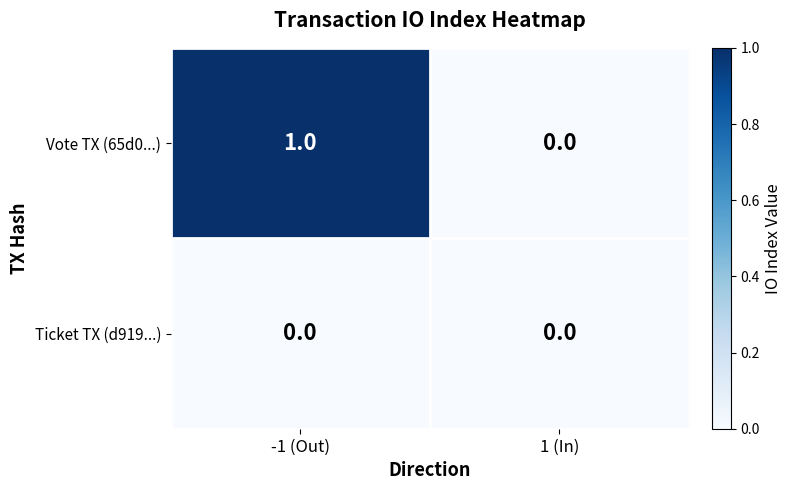

Reading left to right, what are all the values shown in this chart?

Vote TX (65d0...): 1	0
Ticket TX (d919...): 0	0